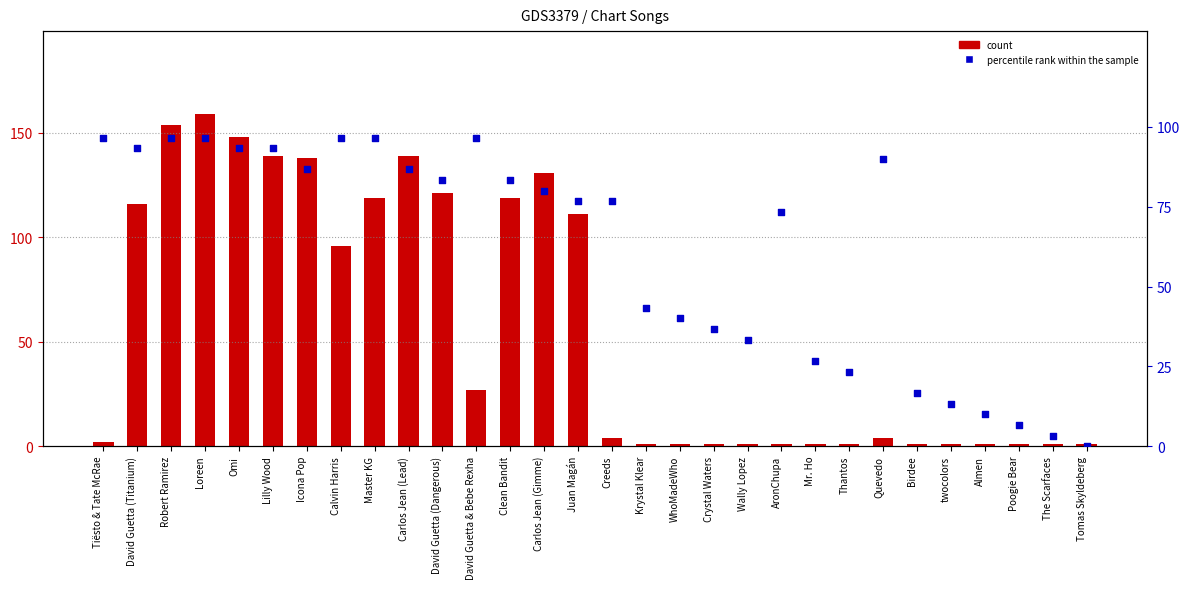

At how many categories does at least one series exceed 148?

2